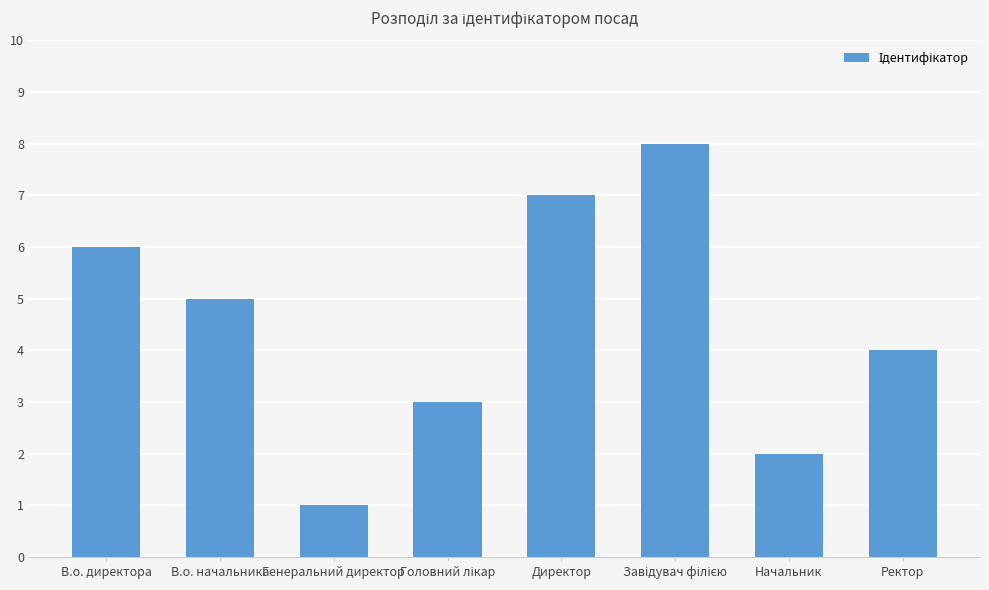

What is the label of the 3rd bar from the left?

Генеральний директор